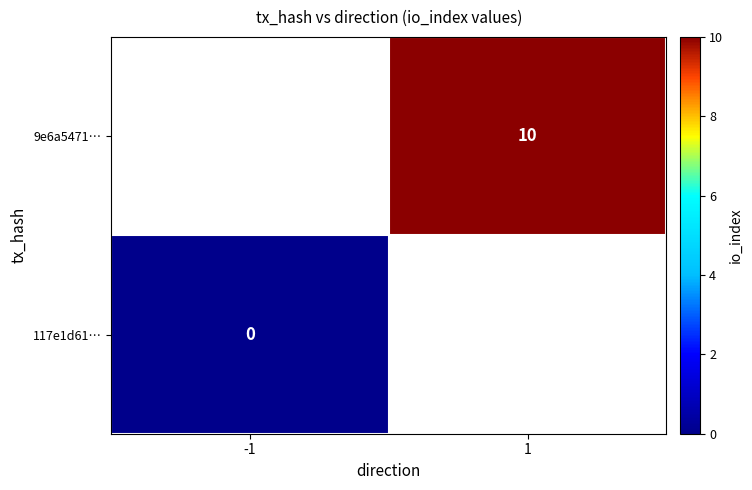

The value of 9e6a5471… at 1 is 3. True or false?

False